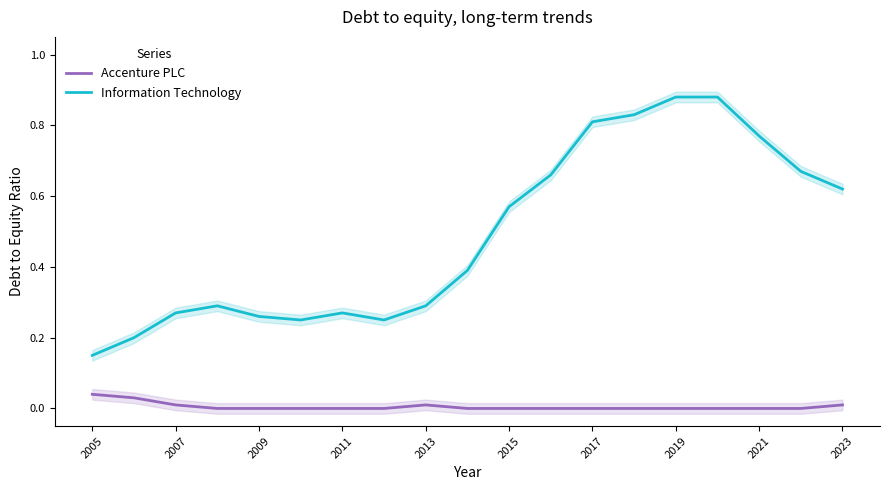

Which category has the highest value in the Accenture PLC series?

2005